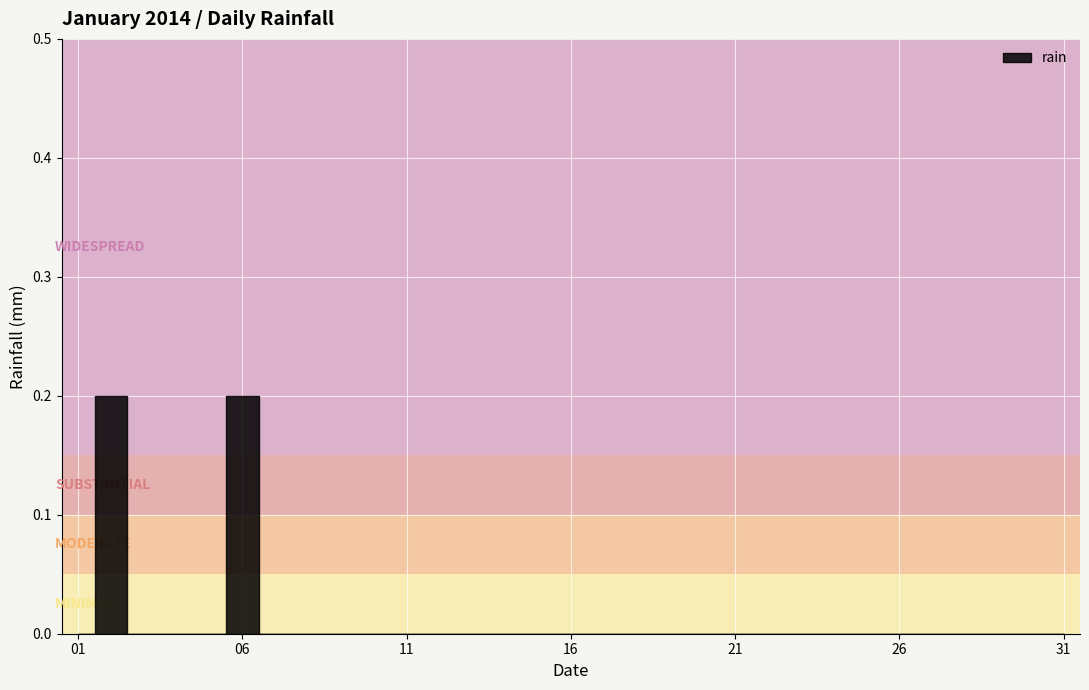

Reading left to right, list all the values displayed in this chart.

2014-01-01=0.0	2014-01-02=0.2	2014-01-03=0.0	2014-01-04=0.0	2014-01-05=0.0	2014-01-06=0.2	2014-01-07=0.0	2014-01-08=0.0	2014-01-09=0.0	2014-01-10=0.0	2014-01-11=0.0	2014-01-12=0.0	2014-01-13=0.0	2014-01-14=0.0	2014-01-15=0.0	2014-01-16=0.0	2014-01-17=0.0	2014-01-18=0.0	2014-01-19=0.0	2014-01-20=0.0	2014-01-21=0.0	2014-01-22=0.0	2014-01-23=0.0	2014-01-24=0.0	2014-01-25=0.0	2014-01-26=0.0	2014-01-27=0.0	2014-01-28=0.0	2014-01-29=0.0	2014-01-30=0.0	2014-01-31=0.0